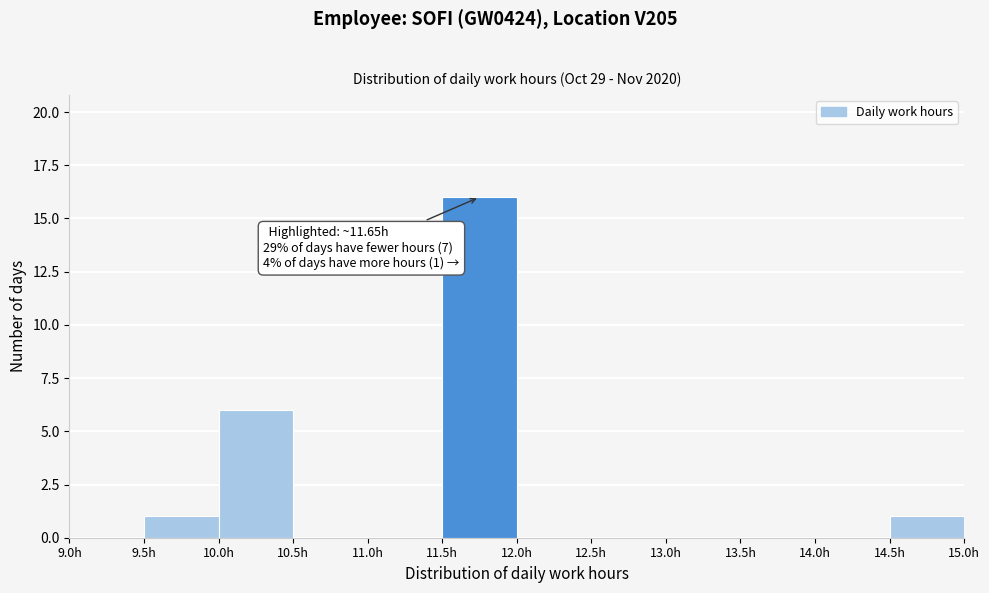

Over which range of the x-axis is the bar tallest?

11.5 to 12.0